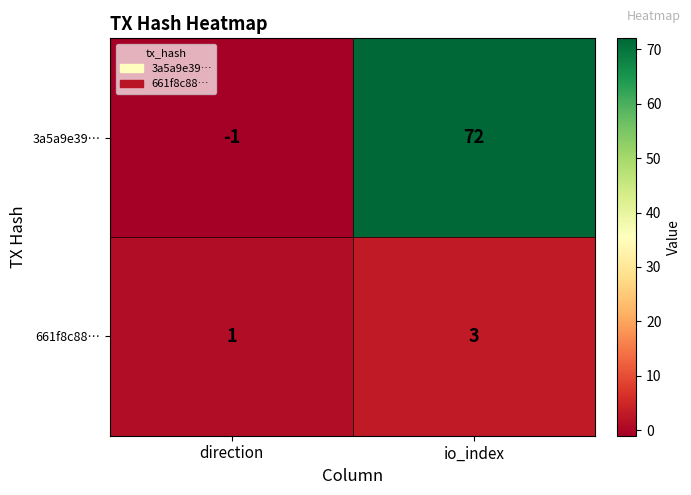

Rank the categories by 3a5a9e39… value from lowest to highest.

direction, io_index